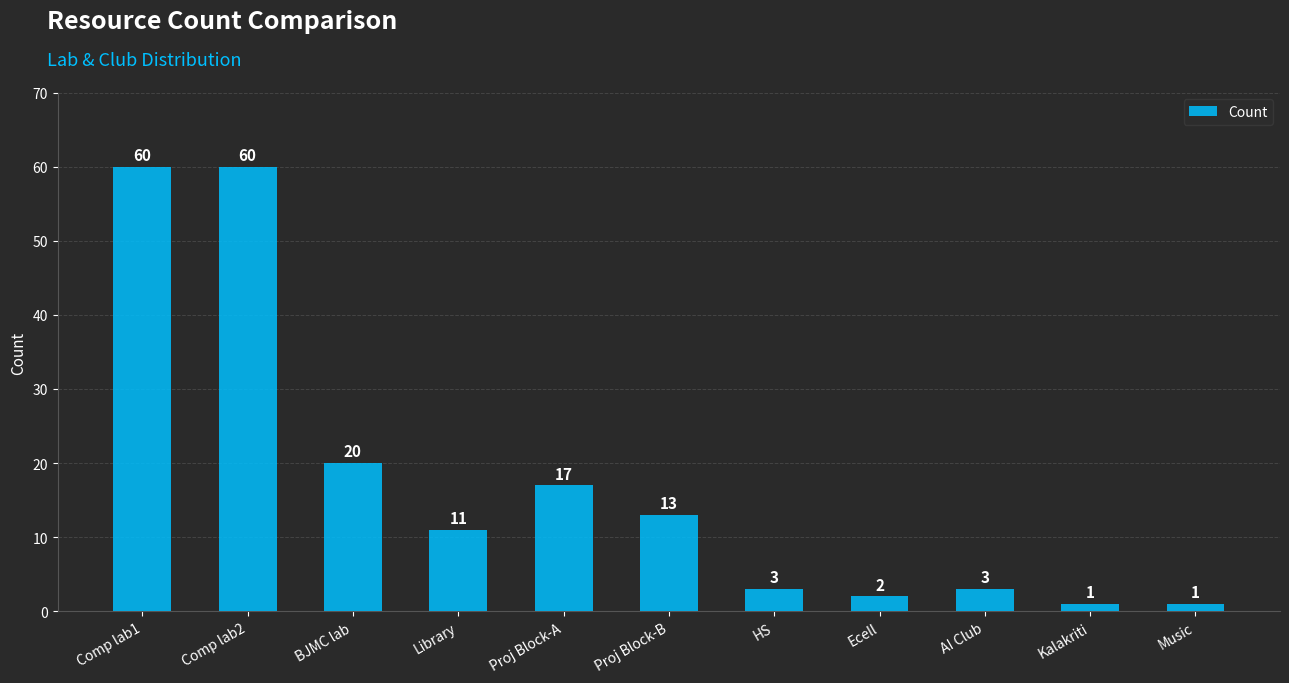

What is the value of the 11th bar from the left?

1